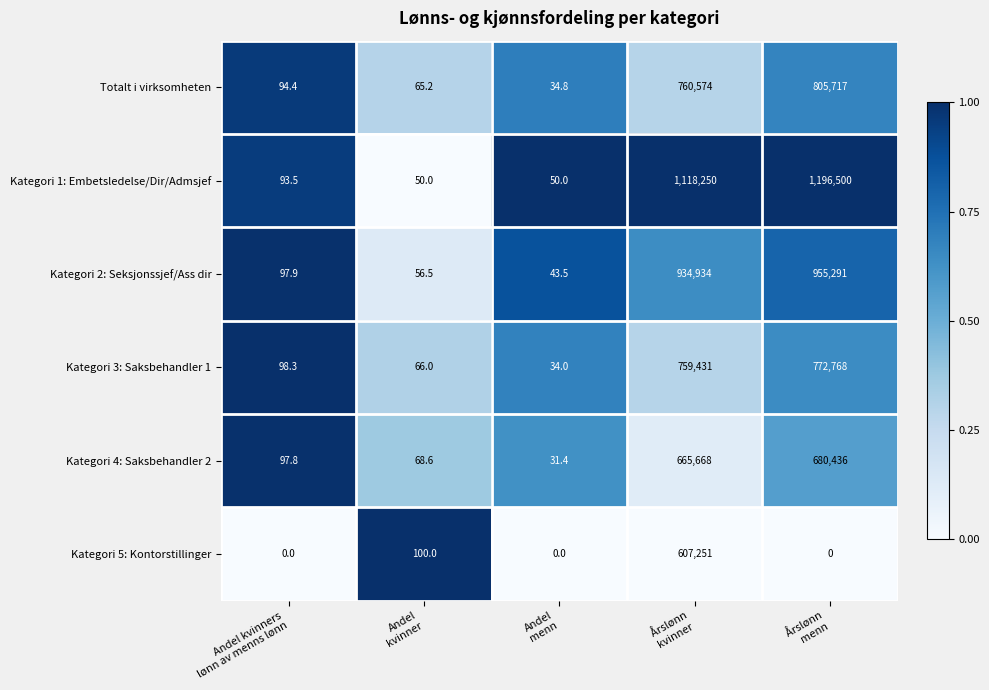

What is the spread (max minus min) of values at Andel
menn?

50.0